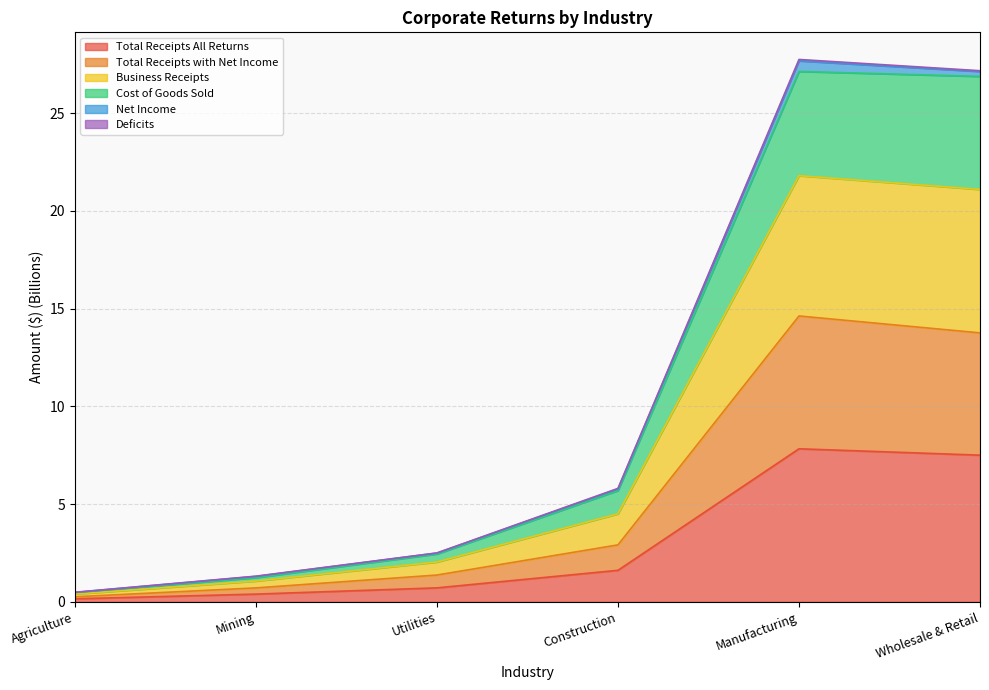

What is the maximum value for Total Receipts All Returns?

7.8